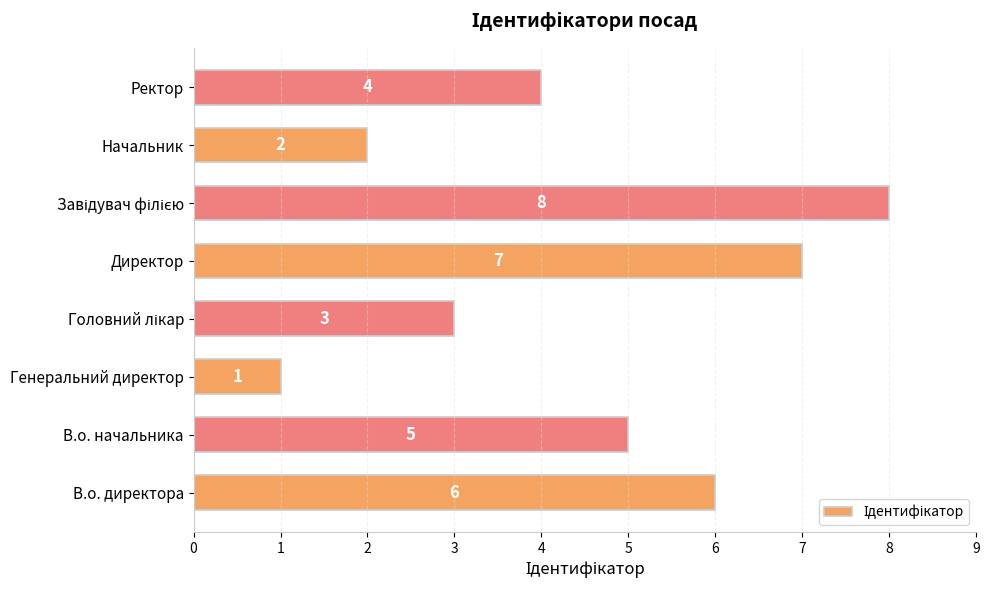

How many bars are there in total?

8